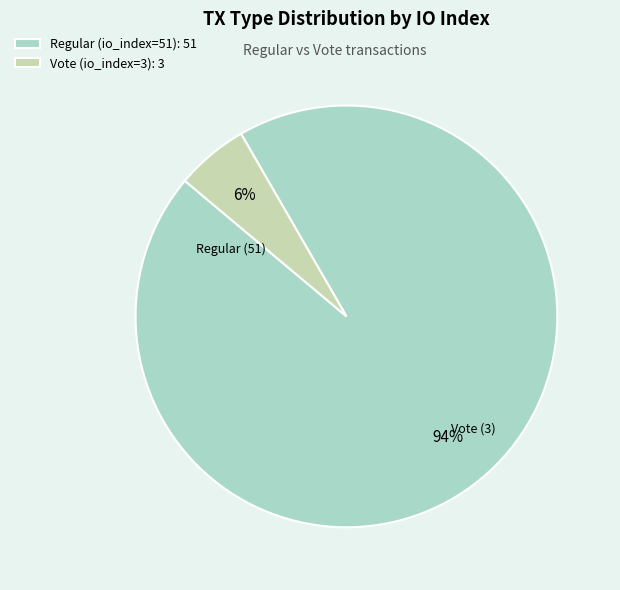

Does Regular (io_index=51) account for over 50% of the chart?

Yes